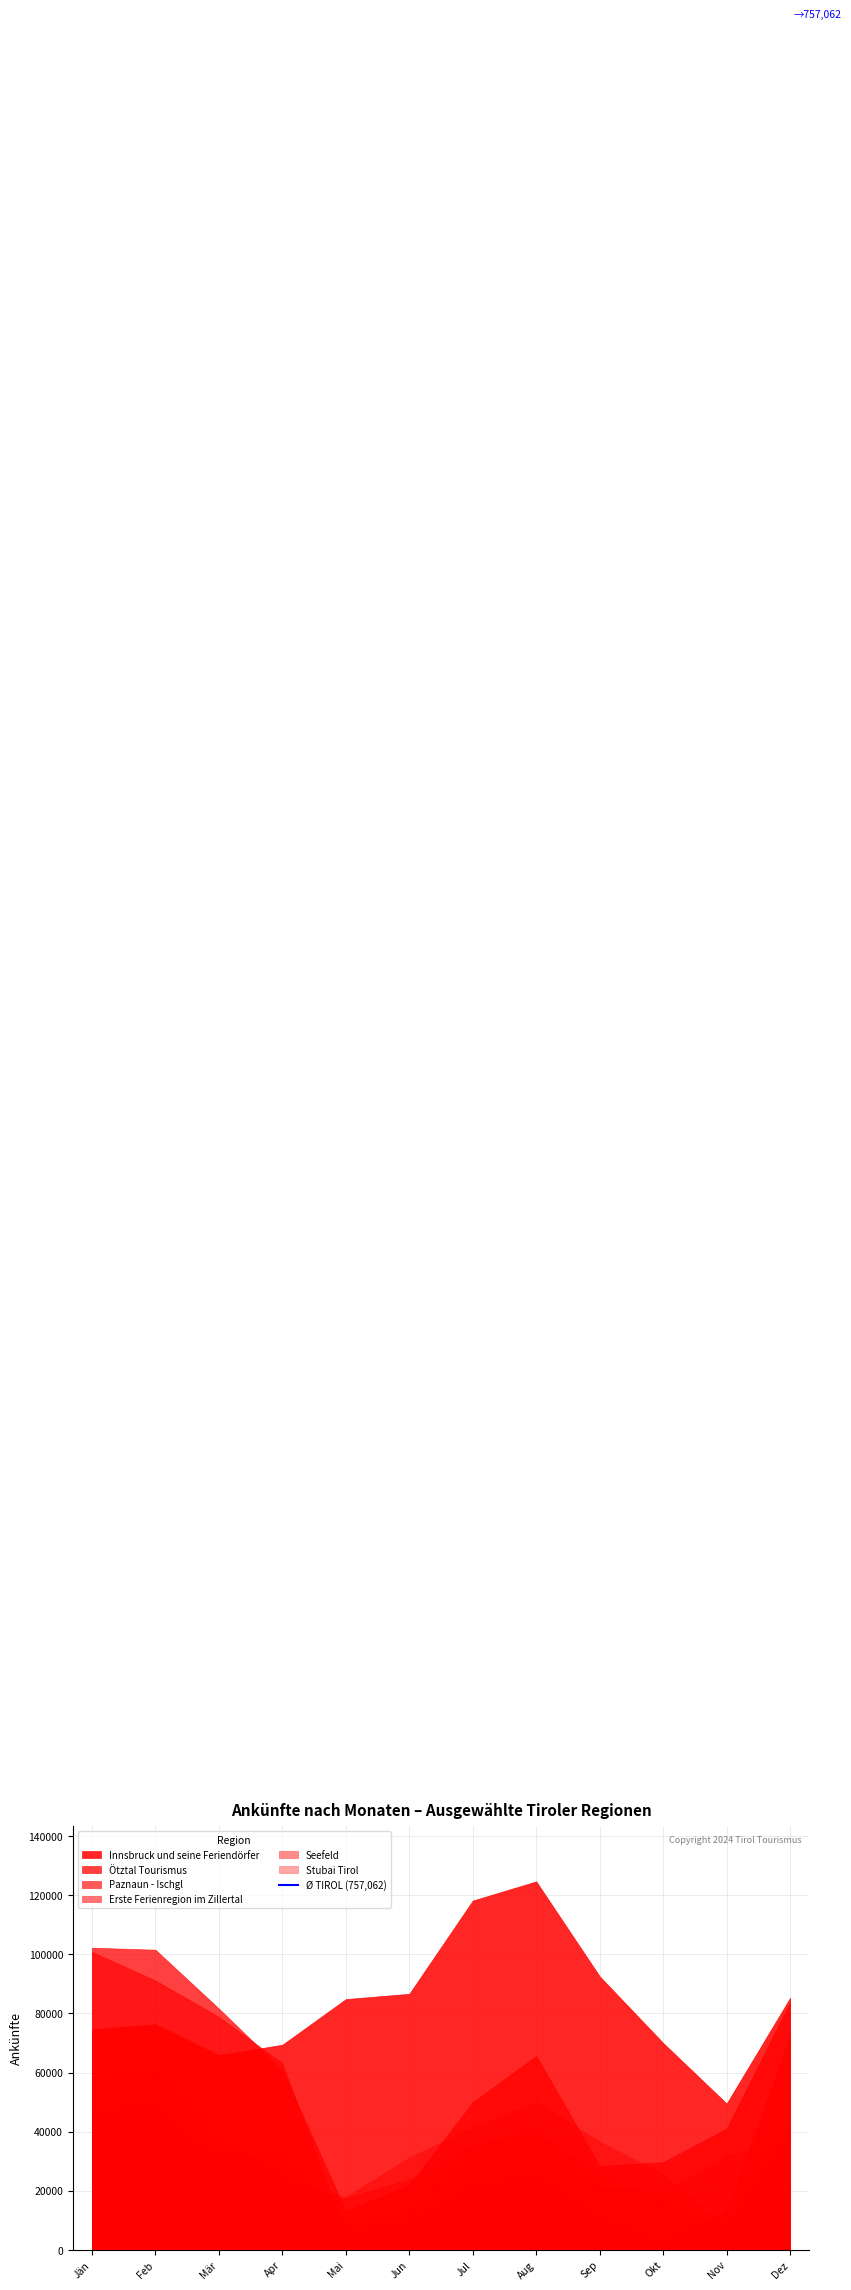

True or false: Seefeld has a value of 8793 at September.

False